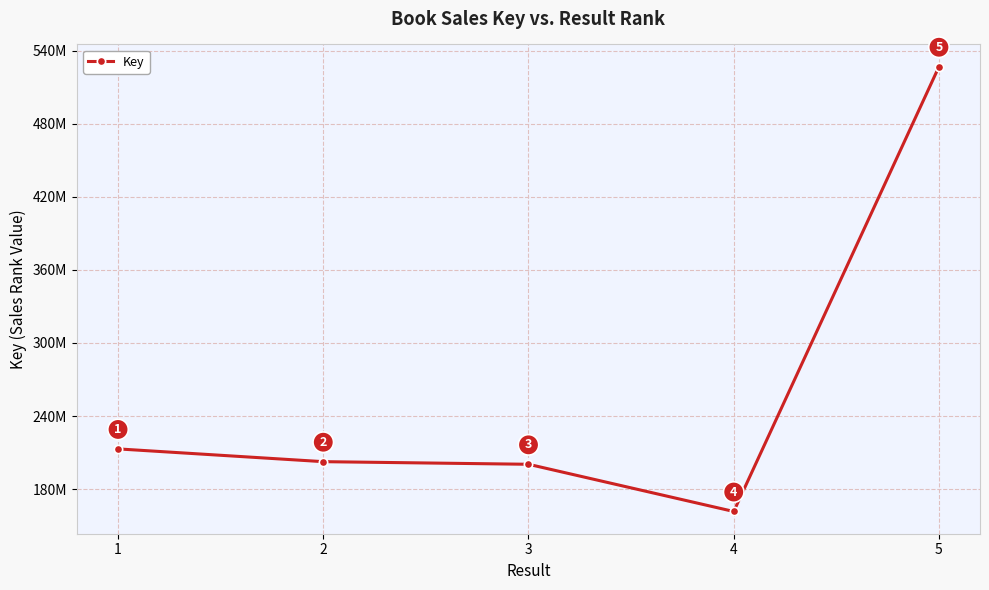

What is the greatest value displayed?

526770745